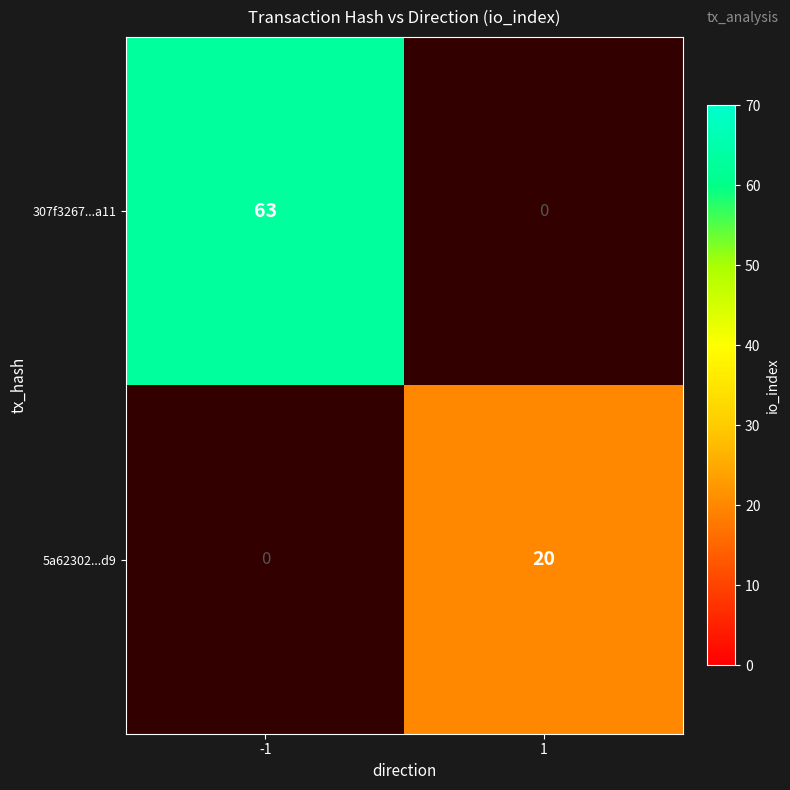

The value of 5a62302...d9 at 1 is 20. True or false?

True